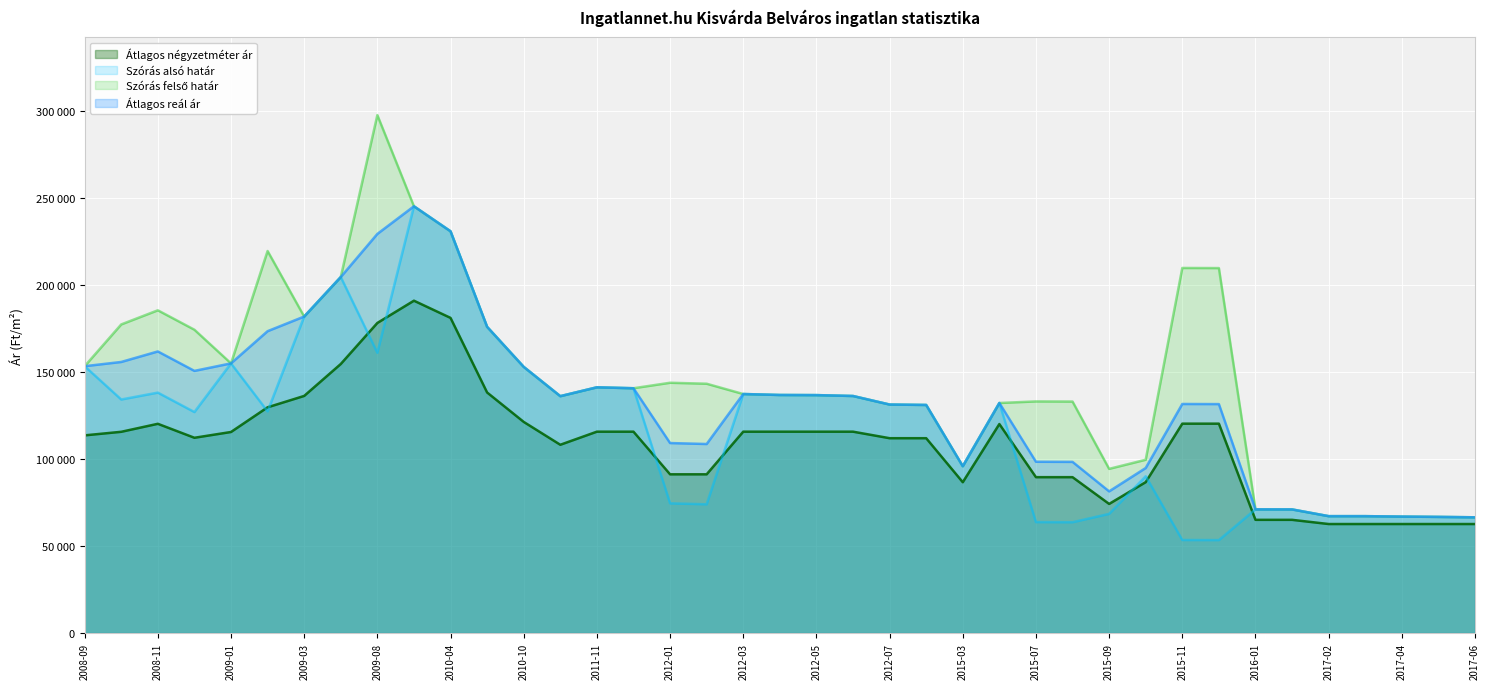

What is the label of the 24th point from the left?

2012-08